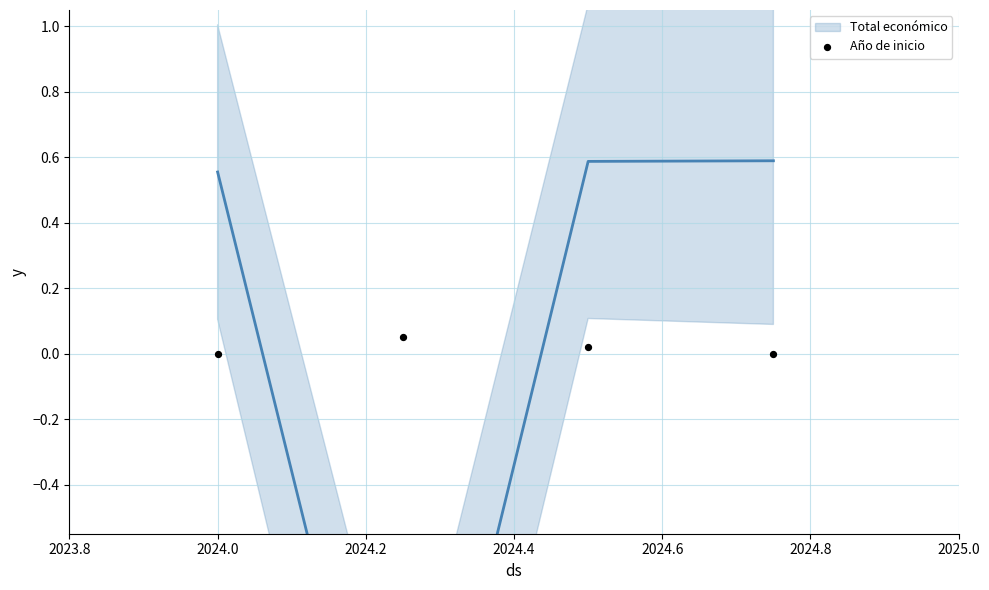

What is the range of X values (max minus min)?

0.8